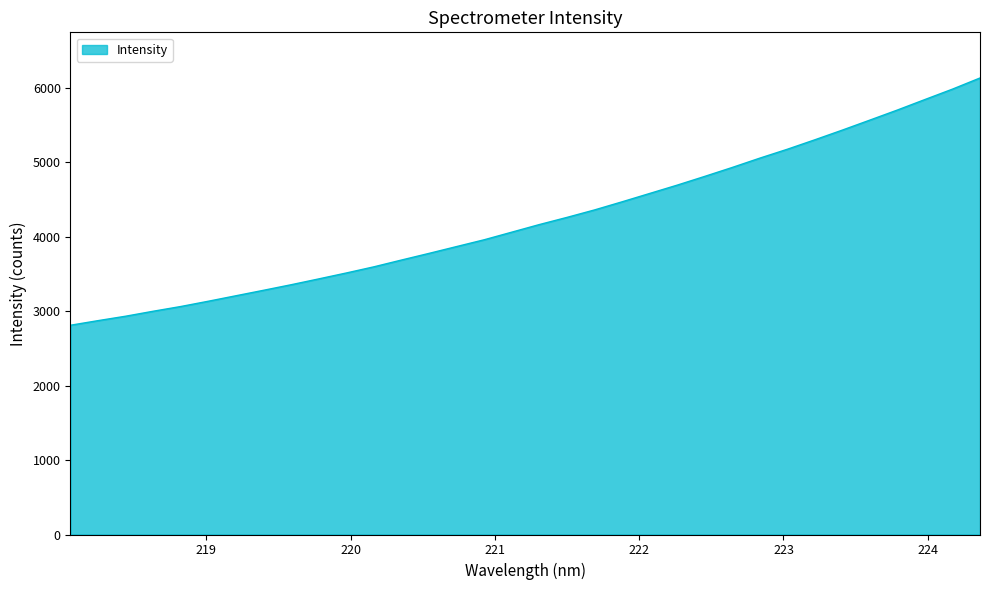

What is the smallest value displayed?

2812.2